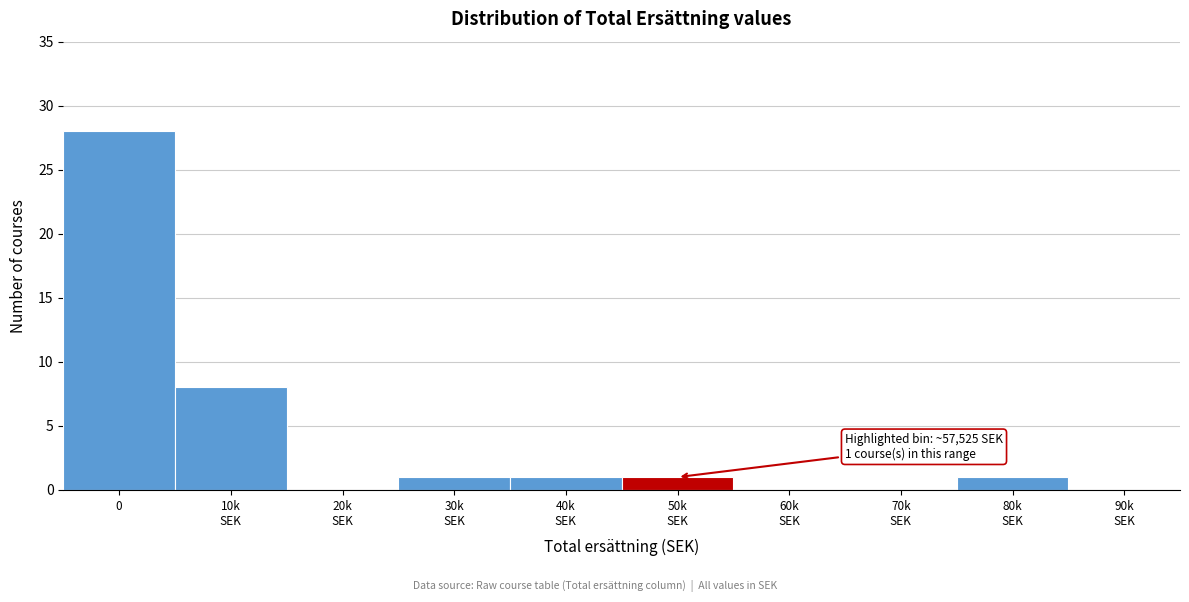

What is the maximum value shown in the chart?

28